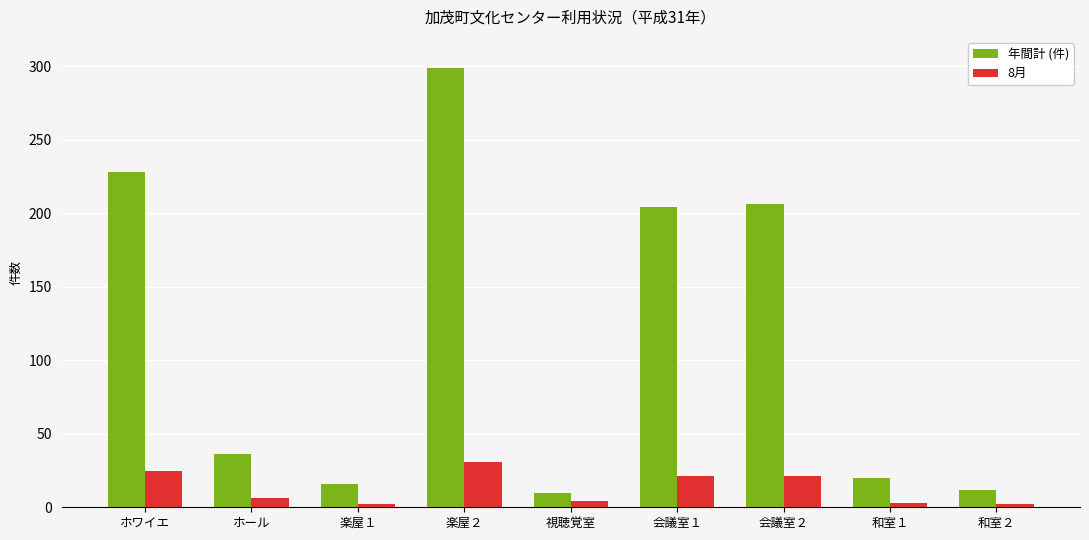

What is the minimum value for 年間計 (件)?

10